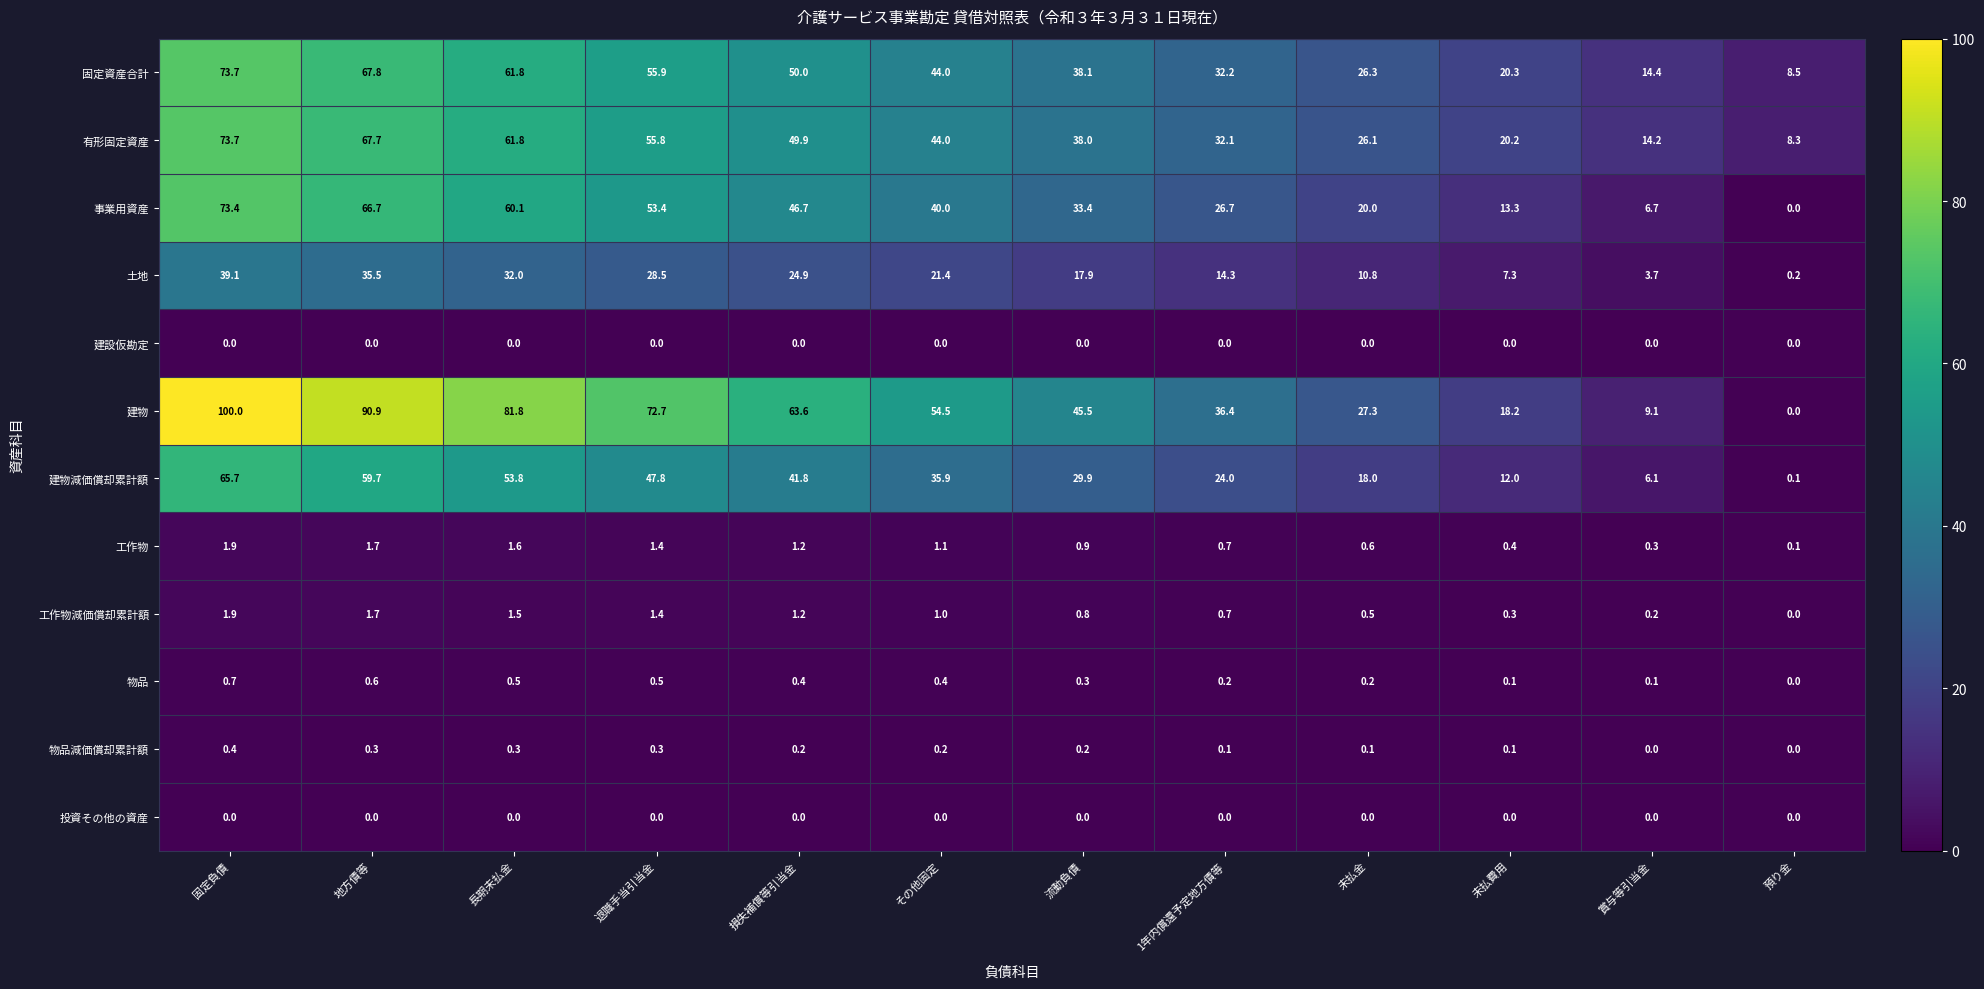

Read the 建物 value at 退職手当引当金.

72.7